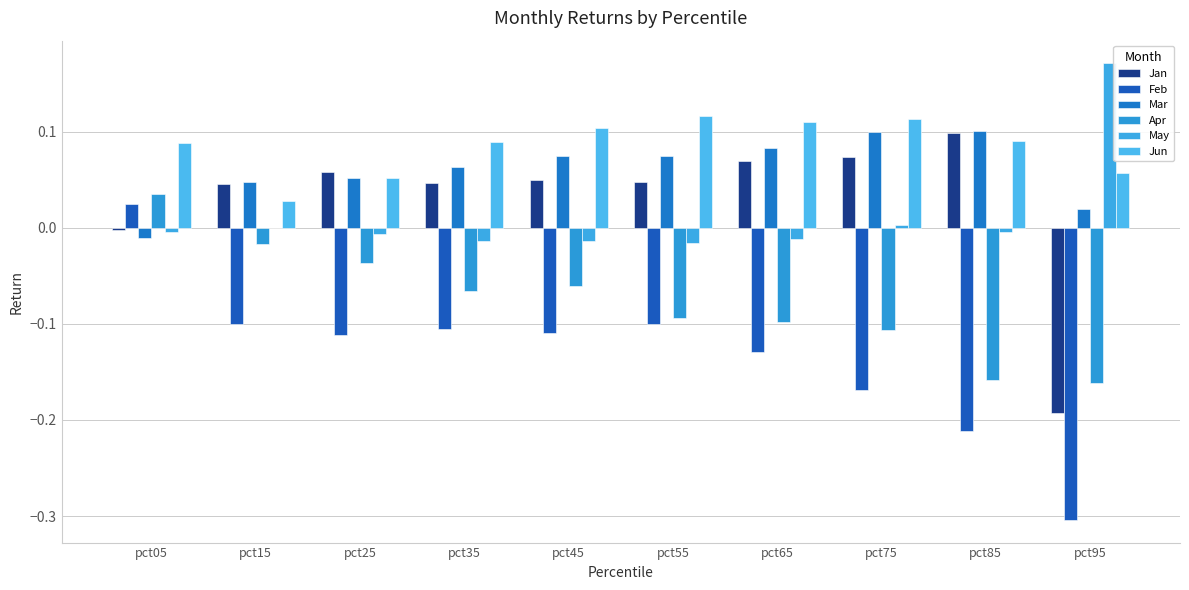

Count the number of categories in the chart.

10